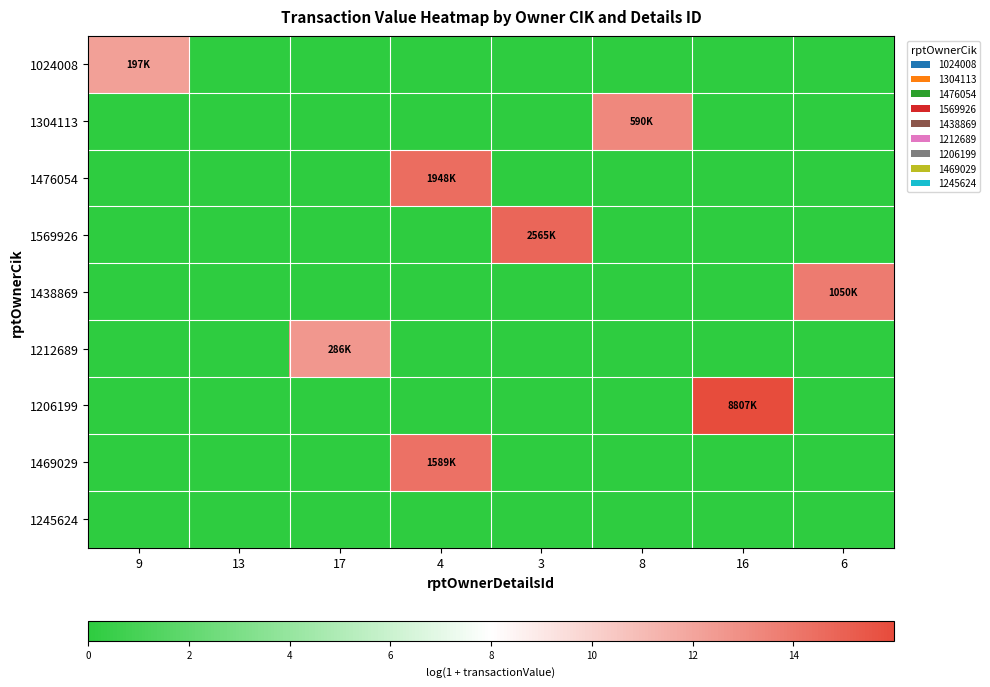

Which has a higher value, 9 or 6?

9